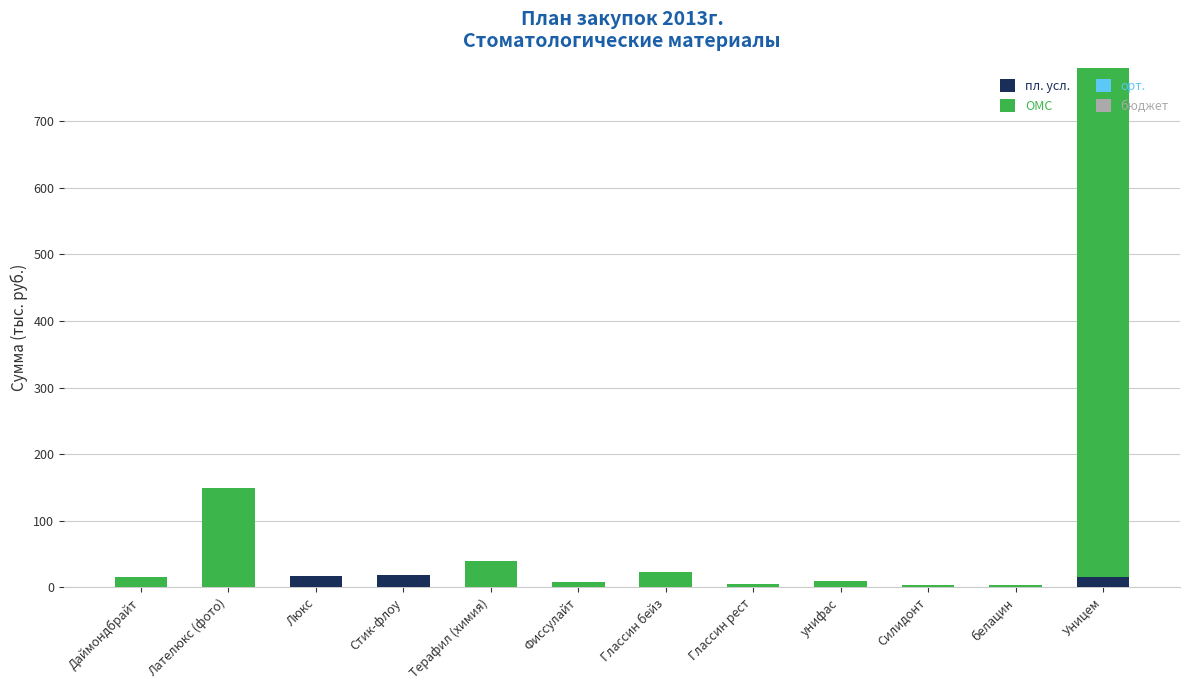

At which category is the sum across all series the highest?

Уницем